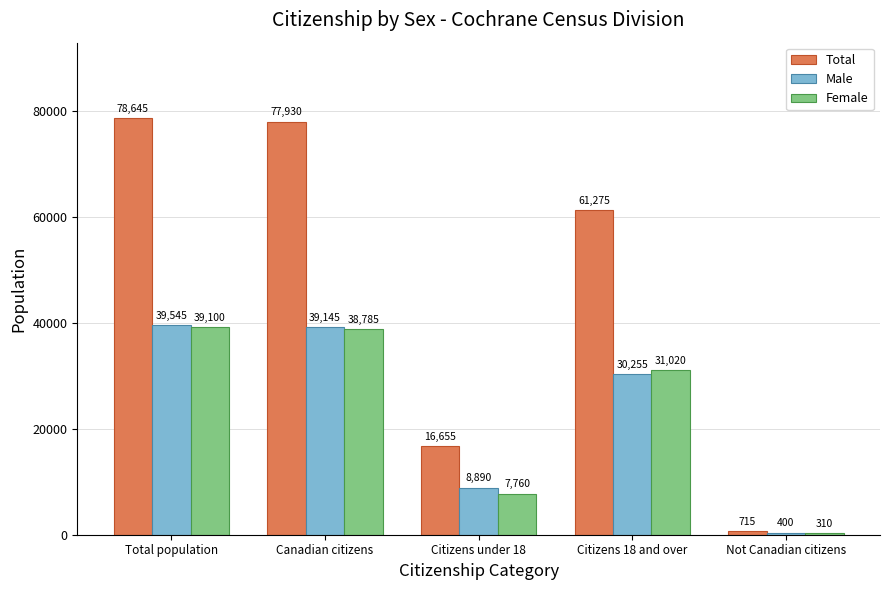

Which label corresponds to the largest value in the chart?

Total population